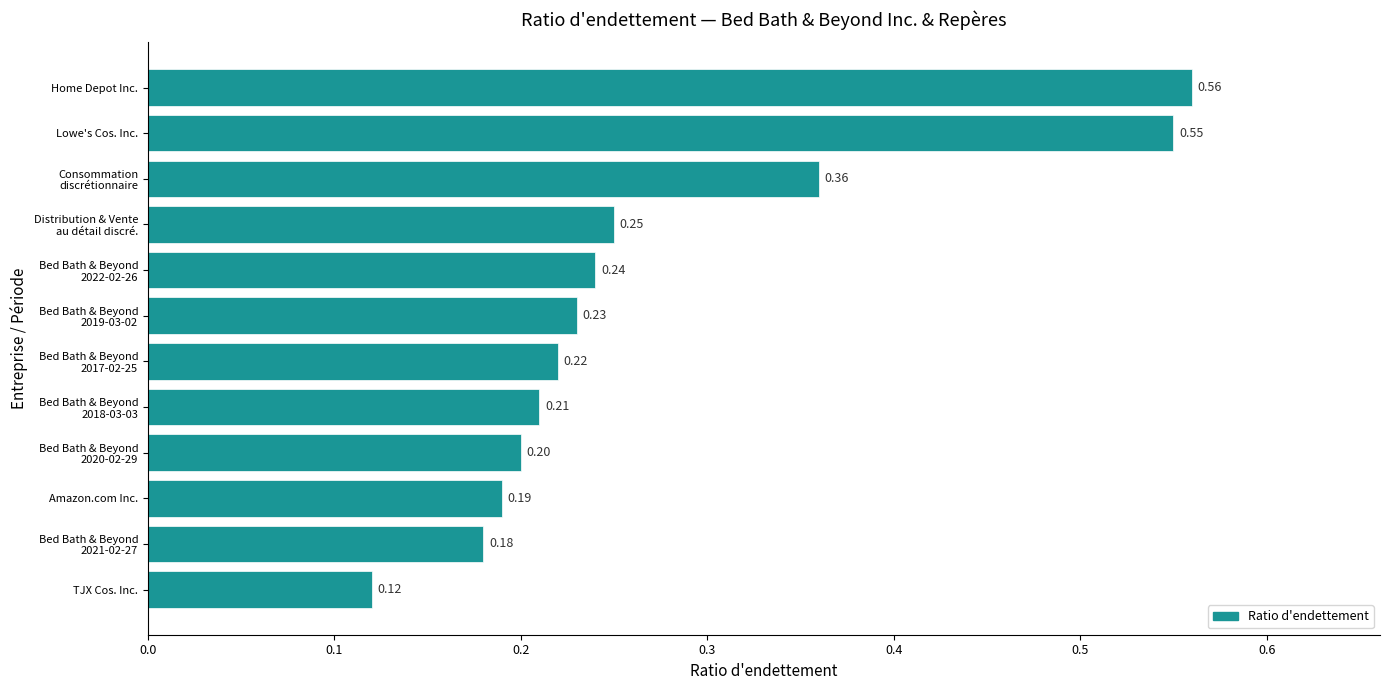

What is the average value?

0.3